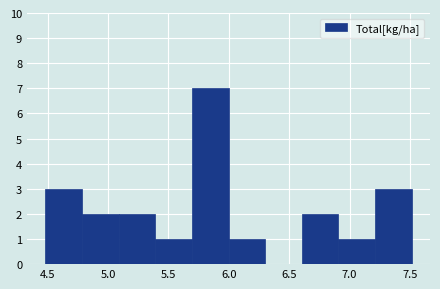

Which range on the x-axis has the tallest bar?

5.7 to 6.0